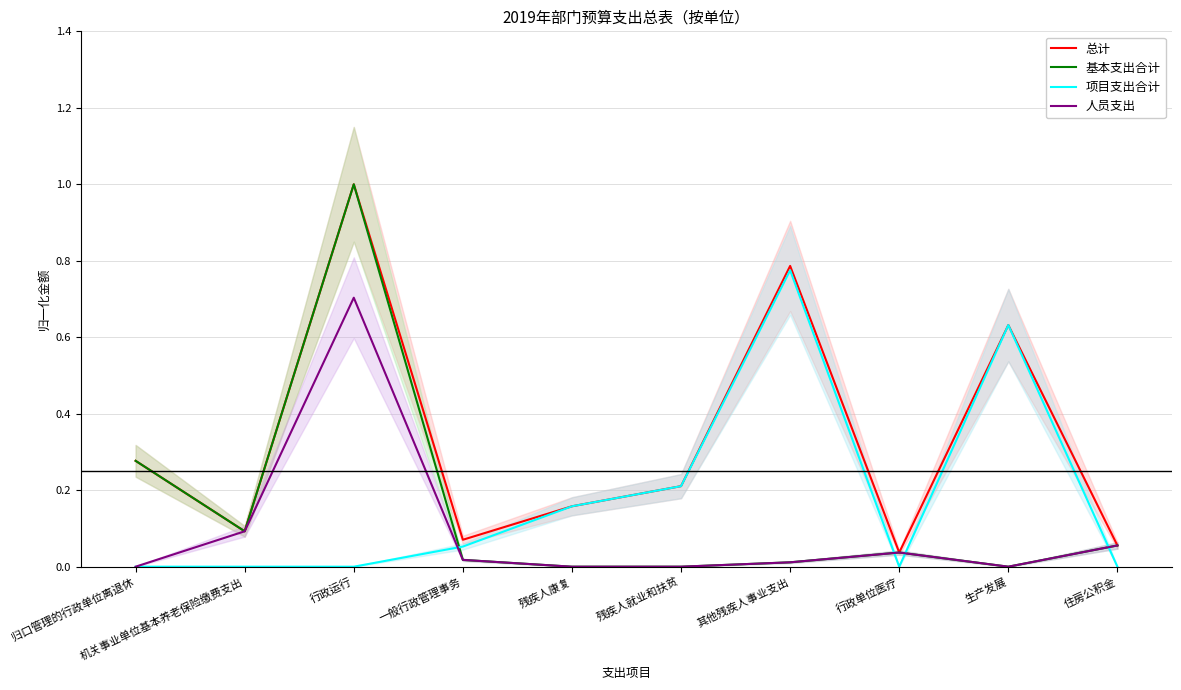

What is the difference between the maximum and second lowest values in the 基本支出合计 series?

1.0